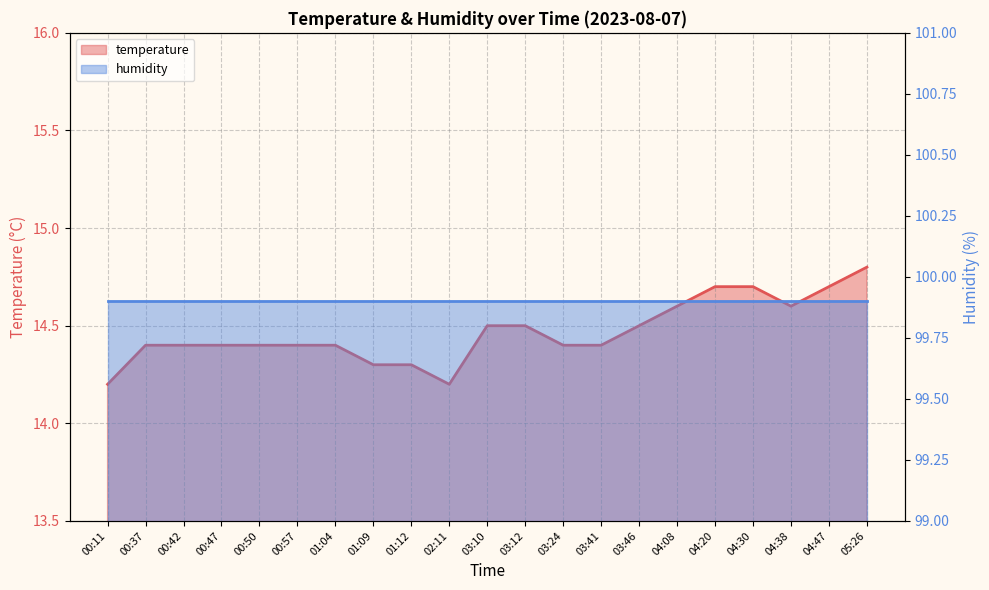

What is the sum of the values at 00:47 and 03:12?

28.9